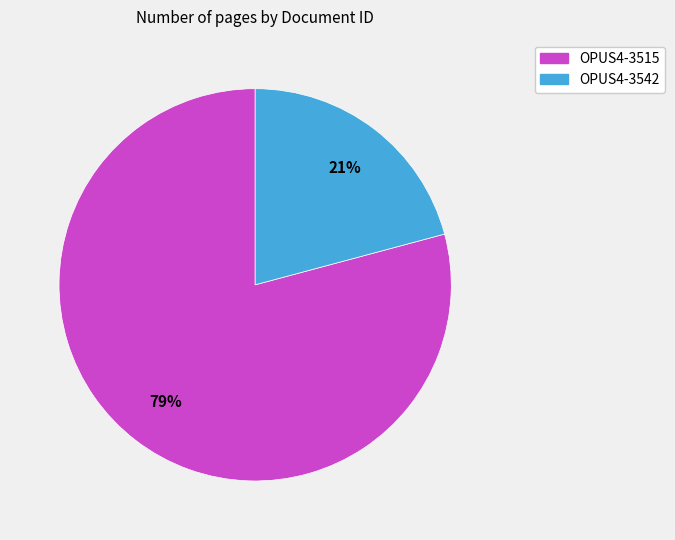

What percentage is the OPUS4-3542 slice, to the nearest percent?

21%